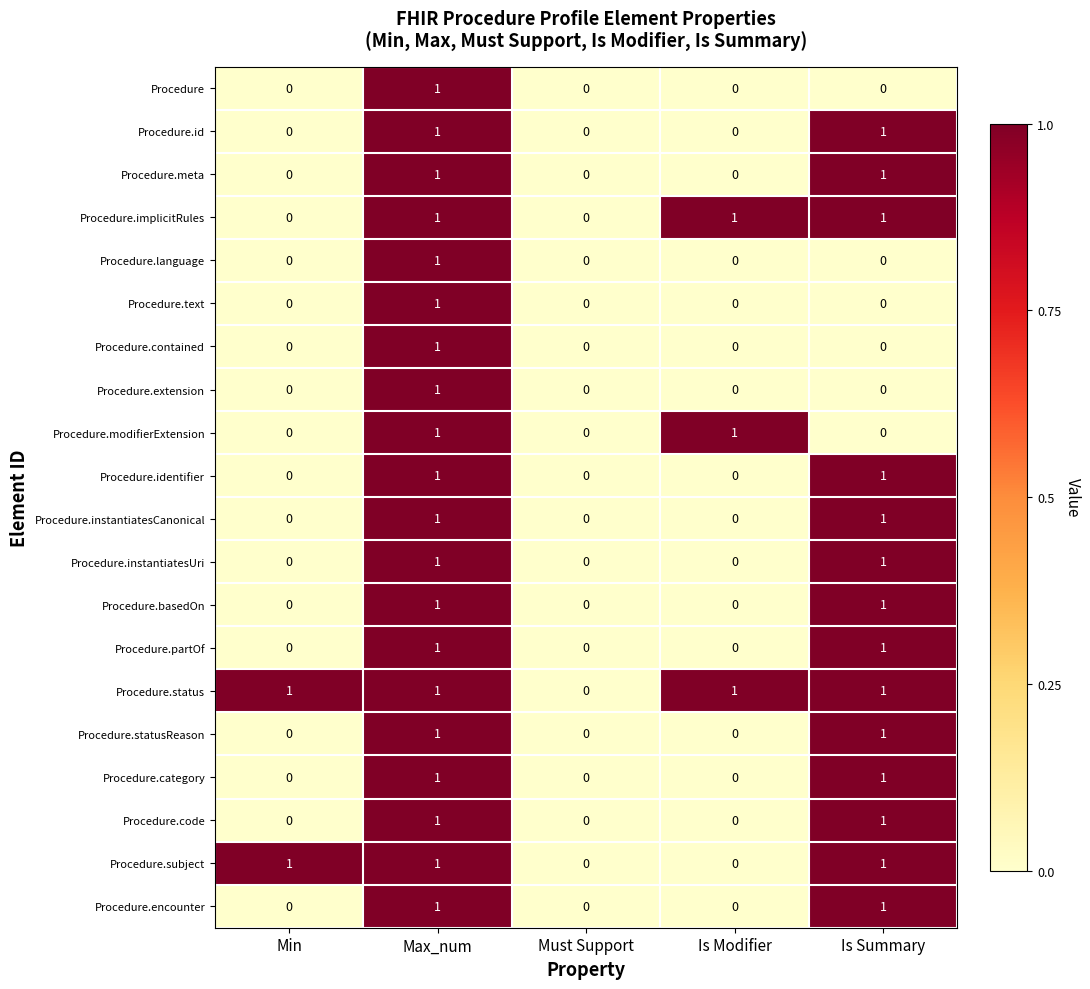

The value of Procedure.id at Must Support is 0. True or false?

True